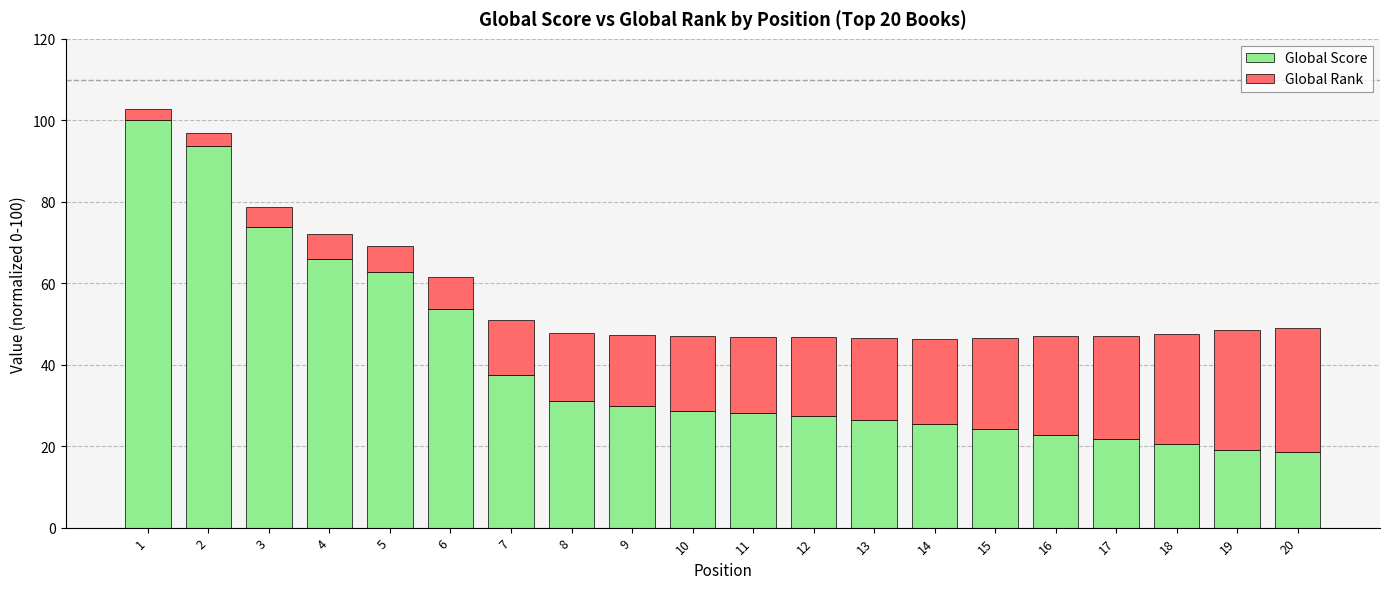

Where does the Global Score series first go above 28?

1